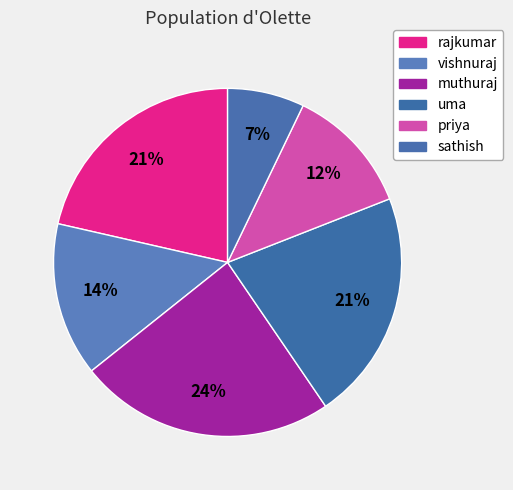

What is the smallest slice in the pie chart?

sathish